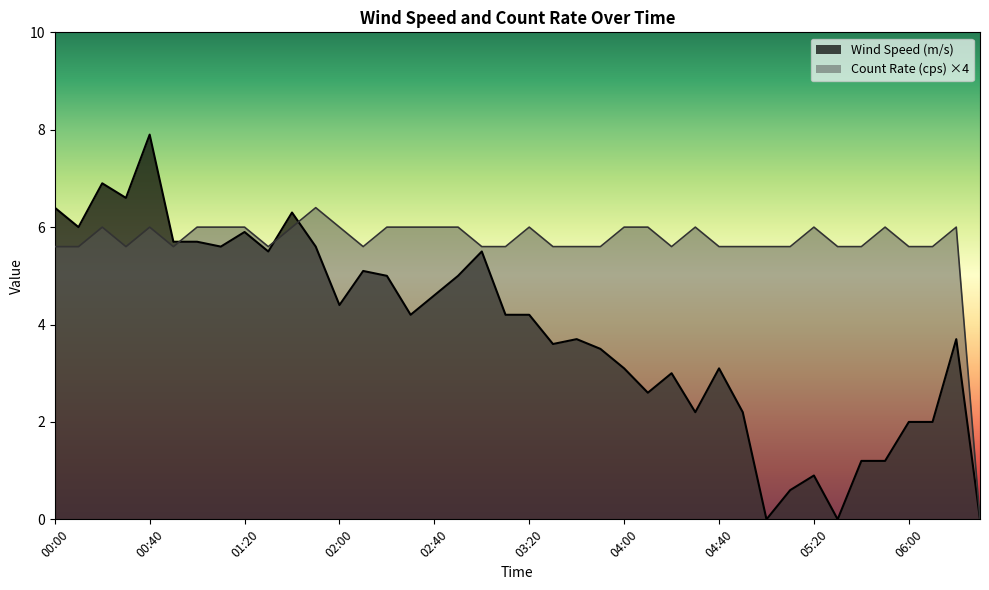

Does the chart have visible grid lines?

No